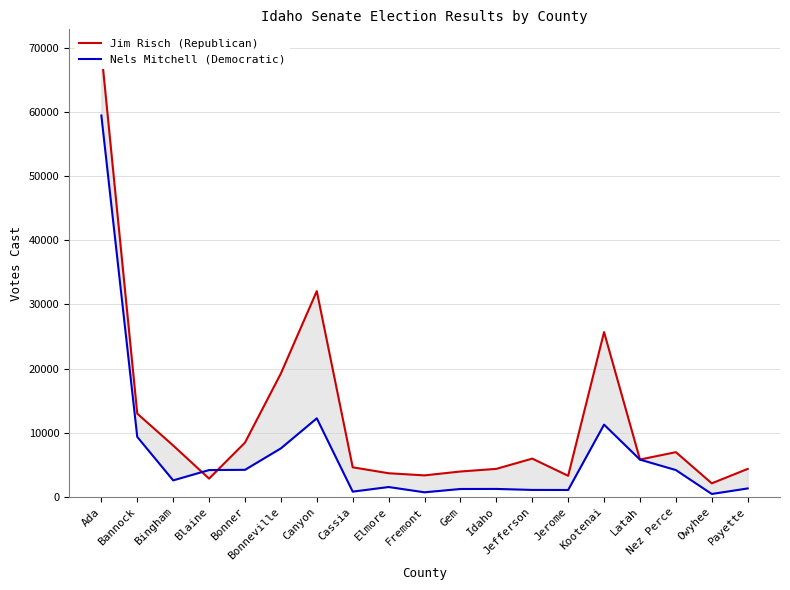

The value of Nels Mitchell (Democratic) at Ada is 93404. True or false?

False